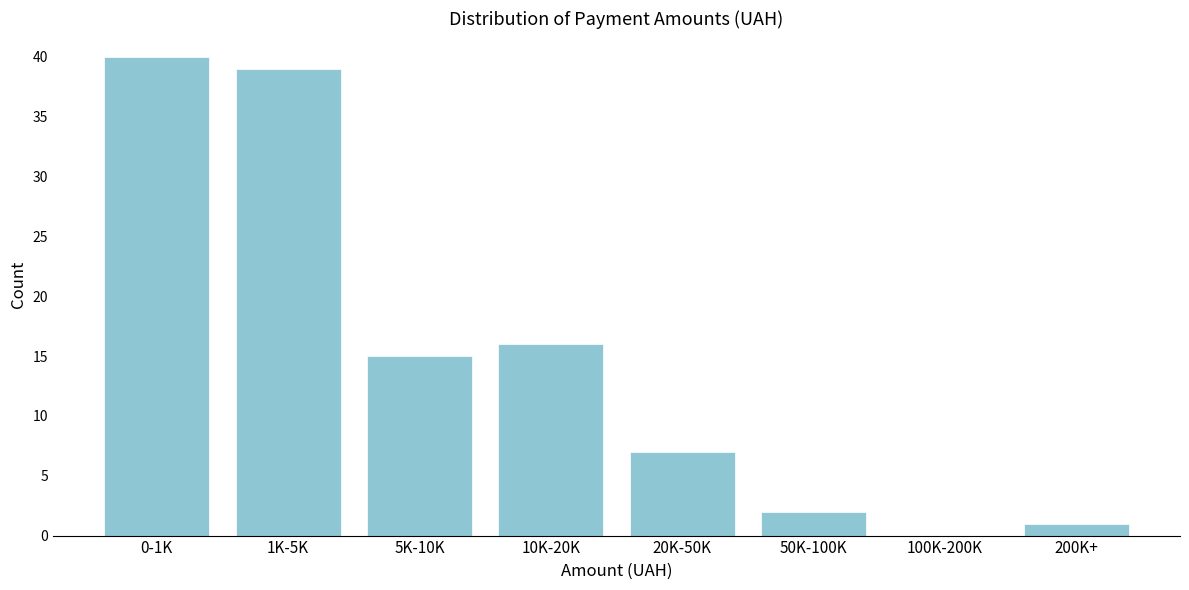

Reading left to right, extract all data points from this chart.

0-1K=40	1K-5K=39	5K-10K=15	10K-20K=16	20K-50K=7	50K-100K=2	100K-200K=0	200K+=1